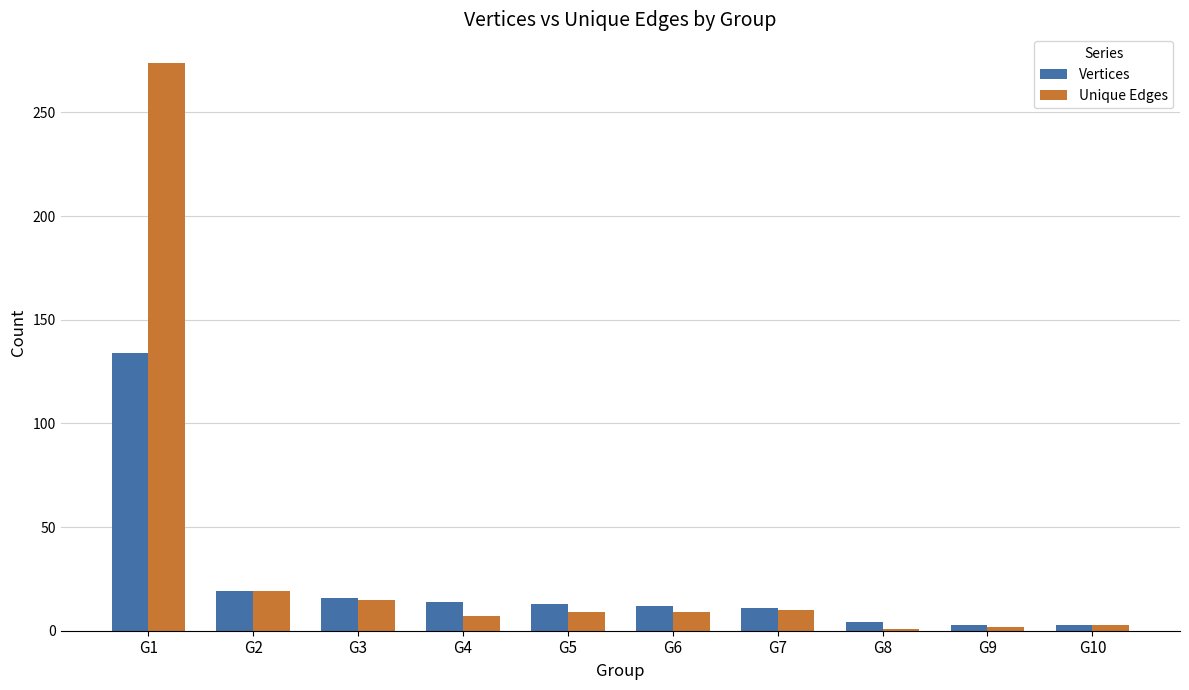

At which label does Unique Edges first exceed 9?

G1